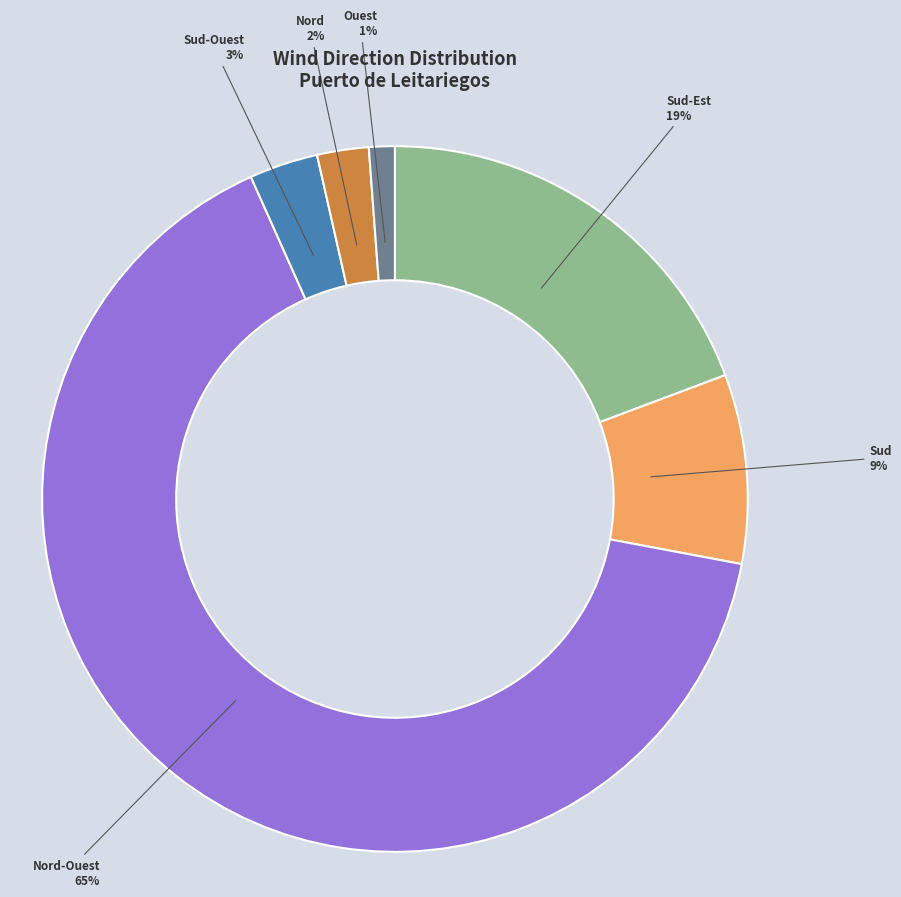

How many segments does this pie chart have?

6